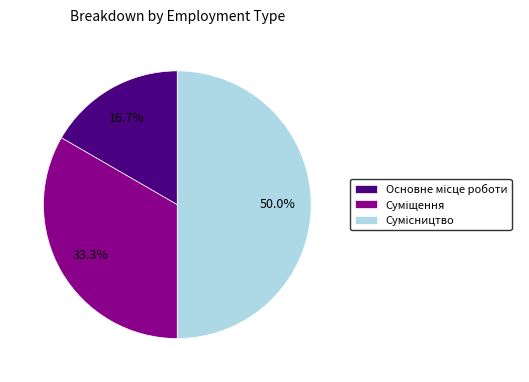

Count the number of slices in the pie.

3